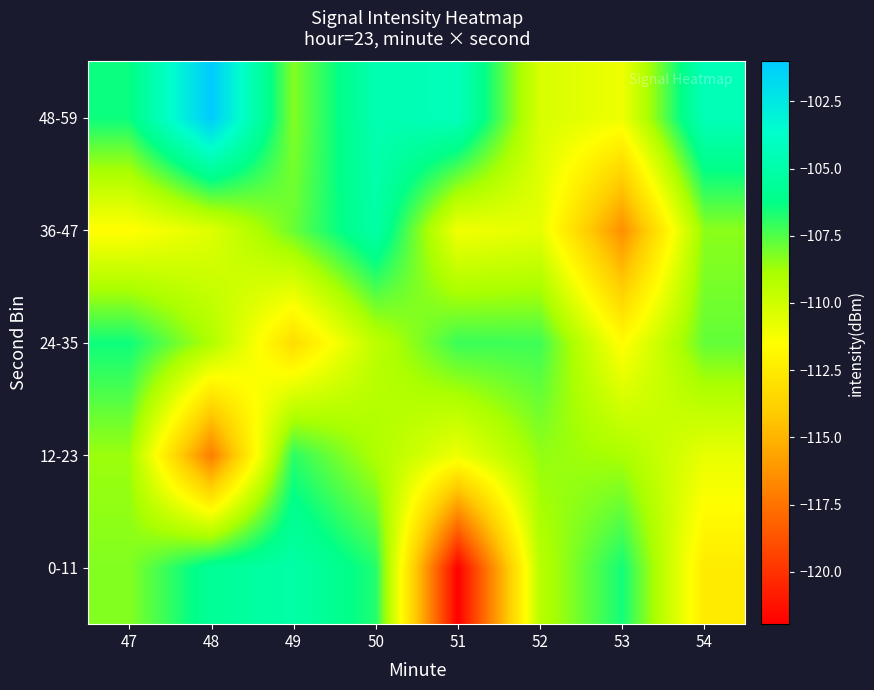

Reading right to left, transcribe all the data shown in this chart.

0-11: 54=-112.5	53=-106.5	52=-109.3	51=-121.9	50=-106.8	49=-105.0	48=-105.7	47=-108.3
12-23: 54=-110.8	53=-108.9	52=-108.5	51=-111.0	50=-109.0	49=-106.9	48=-117.2	47=-108.6
24-35: 54=-107.8	53=-111.6	52=-107.2	51=-107.1	50=-109.5	49=-113.2	48=-109.0	47=-106.5
36-47: 54=-108.4	53=-116.4	52=-110.7	51=-111.1	50=-105.1	49=-107.9	48=-110.5	47=-111.6
48-59: 54=-104.4	53=-111.0	52=-110.3	51=-104.3	50=-104.7	49=-108.2	48=-101.0	47=-106.4